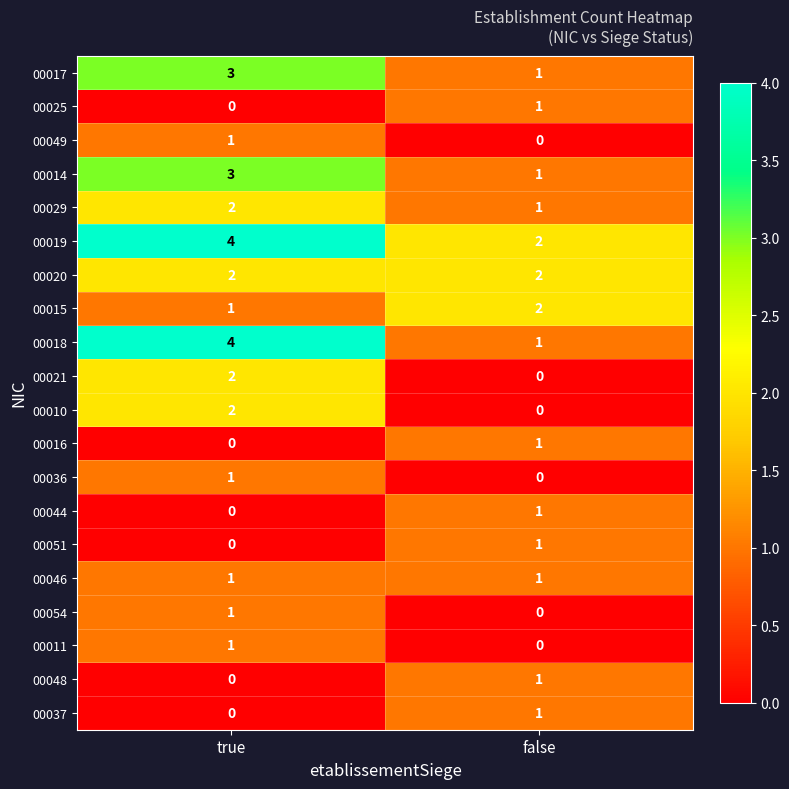

How many data points does each series have?

2